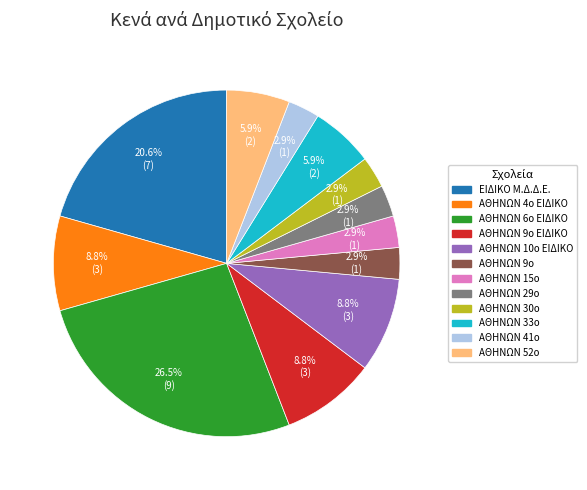

What is the ratio of the value at ΑΘΗΝΩΝ 6ο ΕΙΔΙΚΟ to the value at ΑΘΗΝΩΝ 52ο?

4.5